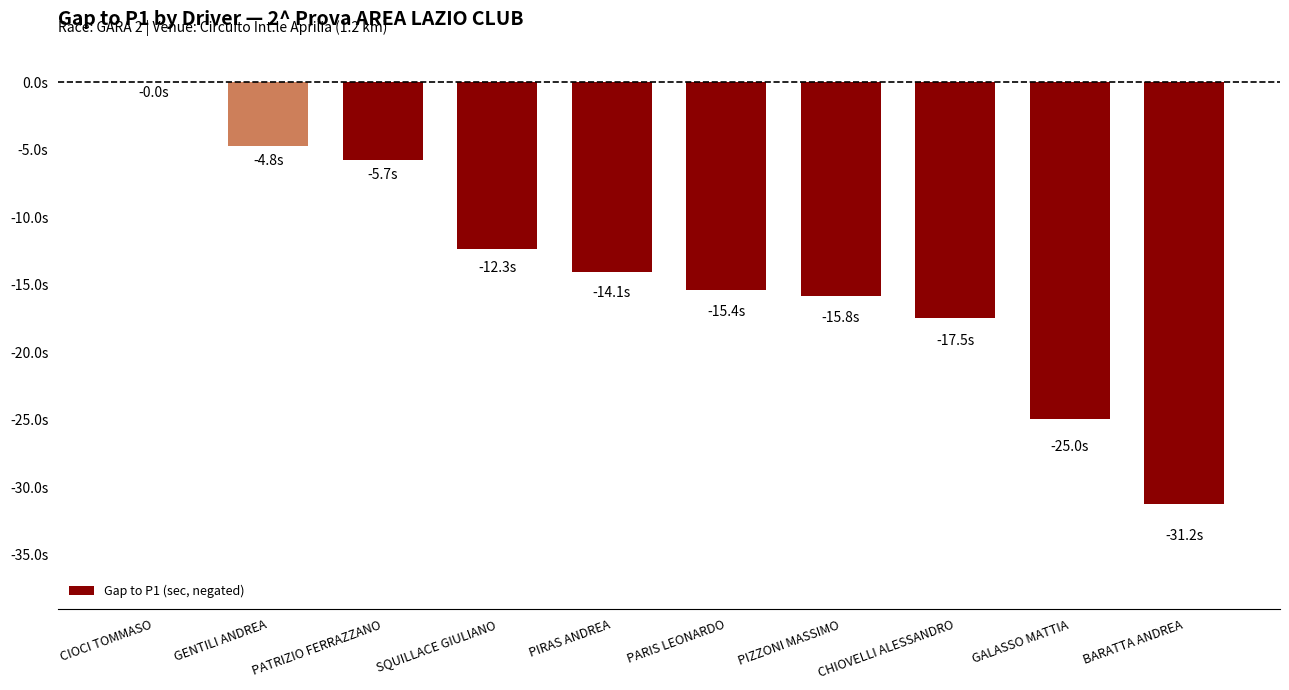

Are the bars horizontal?

No